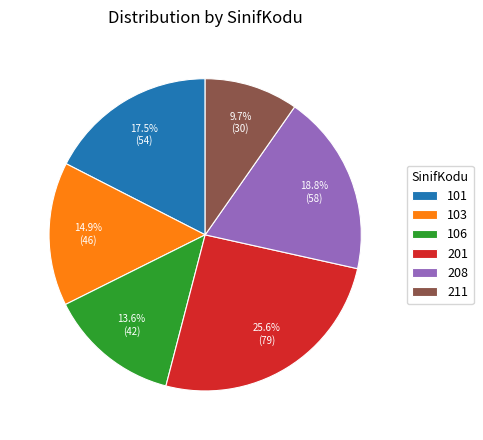

Is 106 the majority of the pie?

No